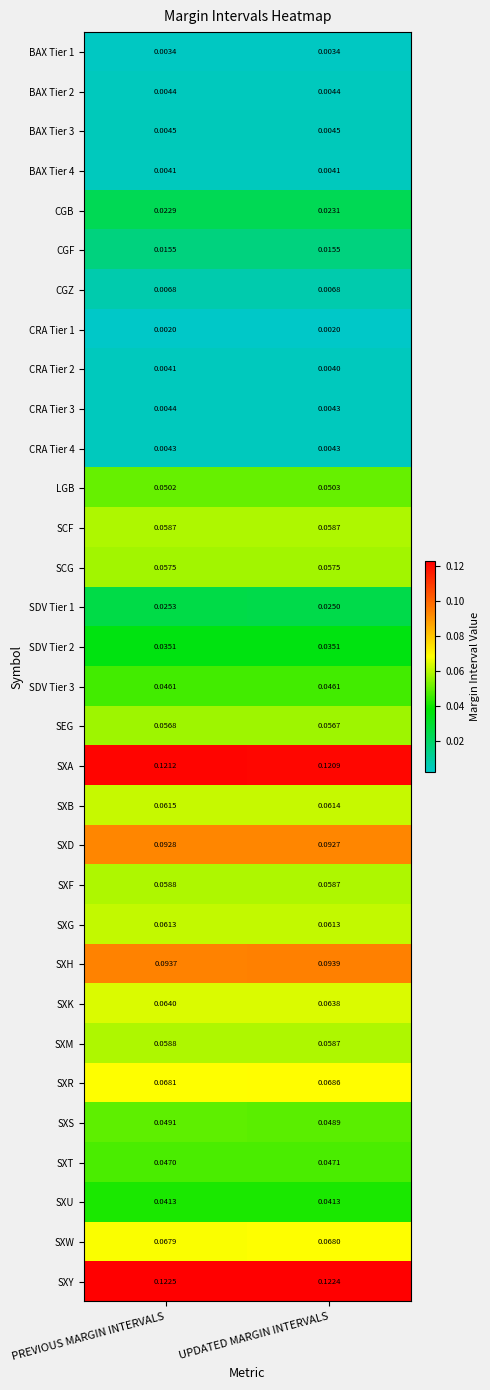

Which series has the largest range (max minus min)?

SXR